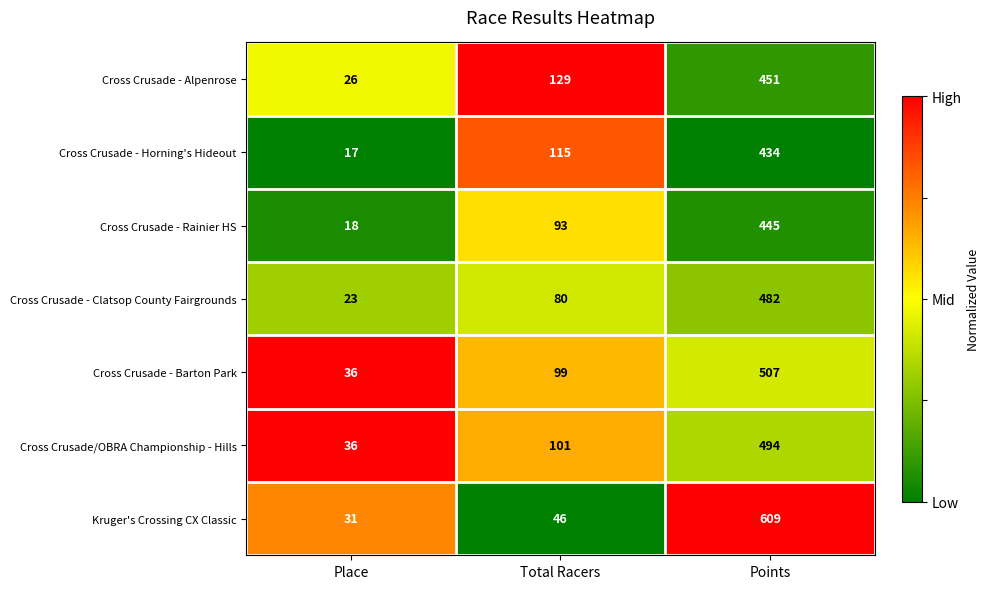

List the series in order of their peak value, lowest first.

Cross Crusade - Horning's Hideout, Cross Crusade - Rainier HS, Cross Crusade - Alpenrose, Cross Crusade - Clatsop County Fairgrounds, Cross Crusade/OBRA Championship - Hills, Cross Crusade - Barton Park, Kruger's Crossing CX Classic